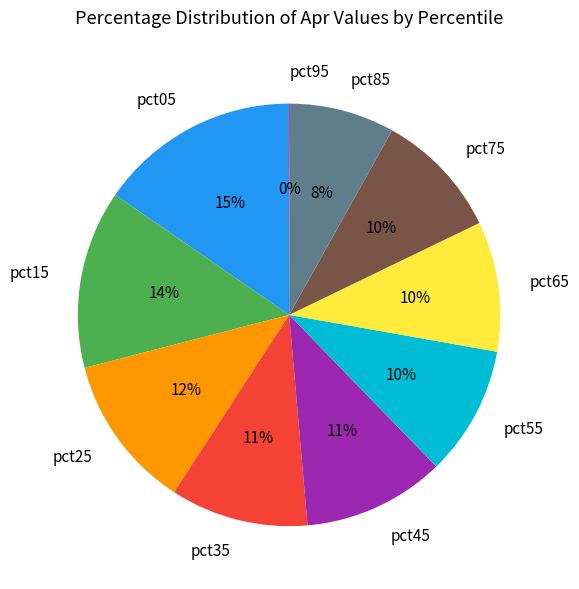

Is there any slice that represents more than half of the pie?

No